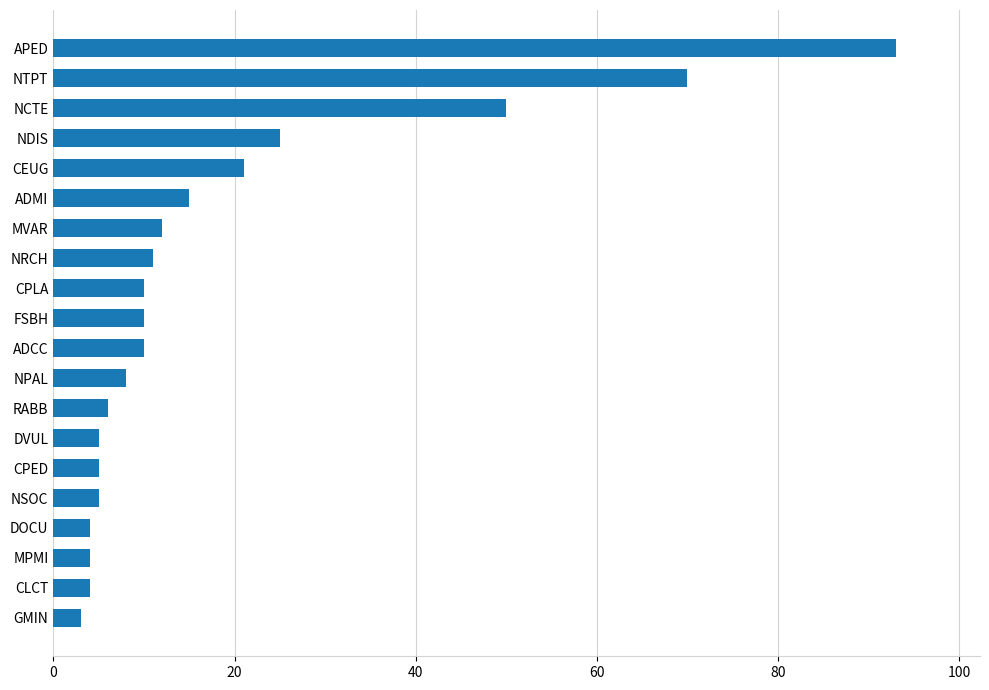

What position from the bottom is NPAL?

9